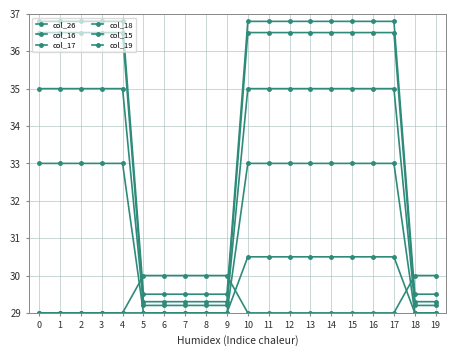

How many lines are shown in the chart?

6